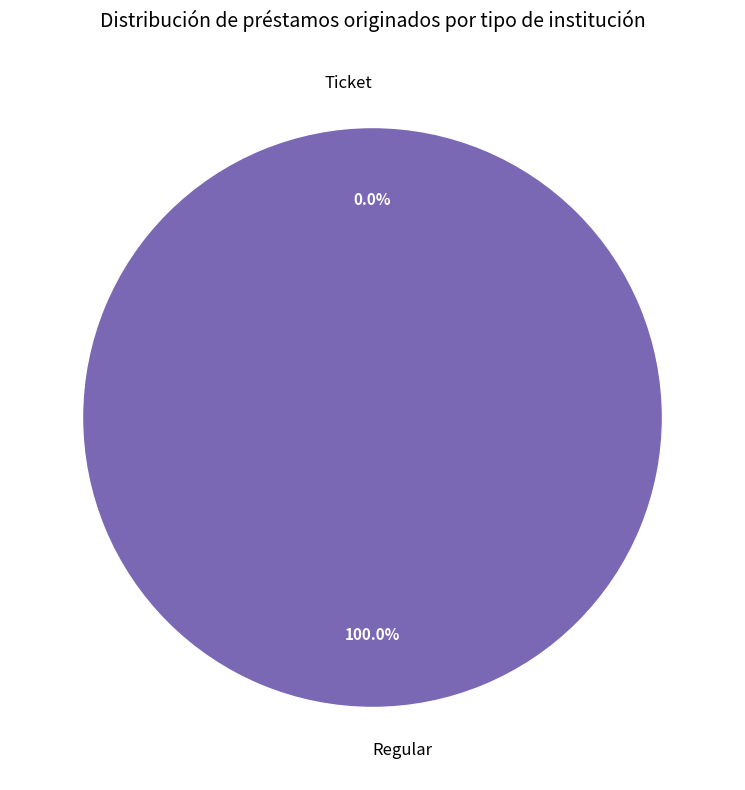

Is the sum of Ticket and Regular greater than half?

Yes